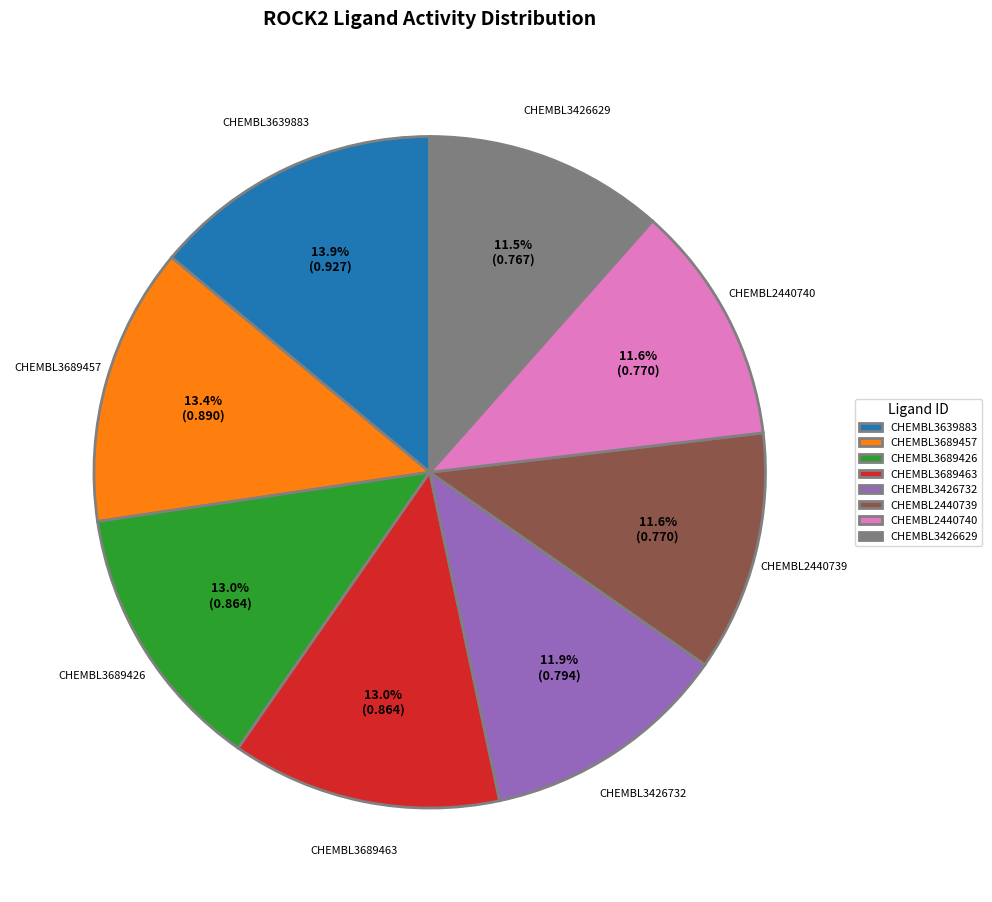

Does CHEMBL3689426 represent more than half of the total?

No